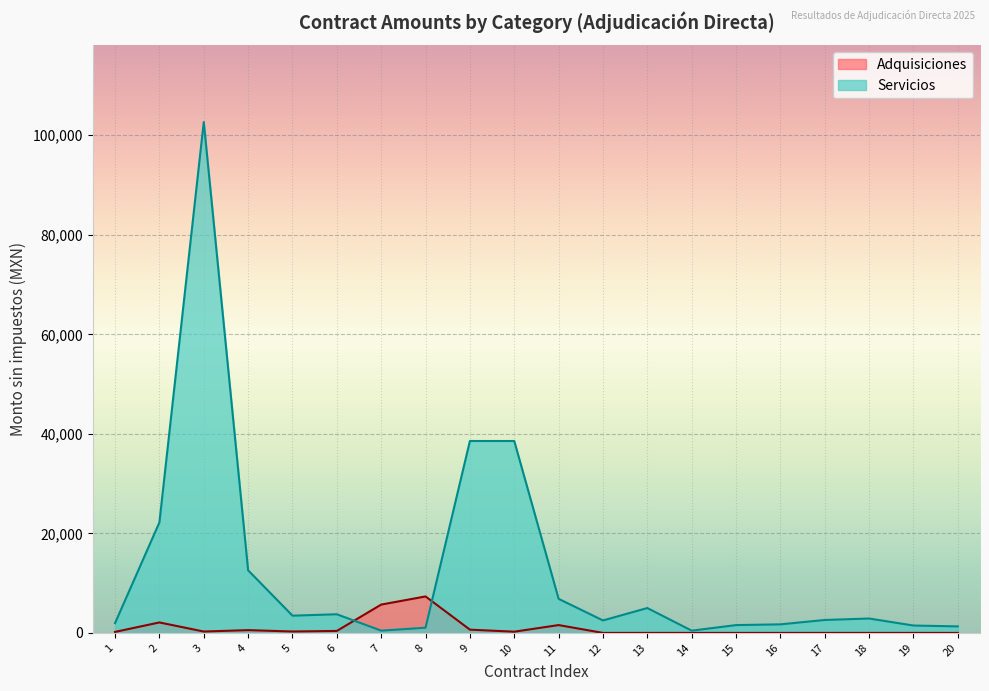

Between 5 and 12, which is larger?

5